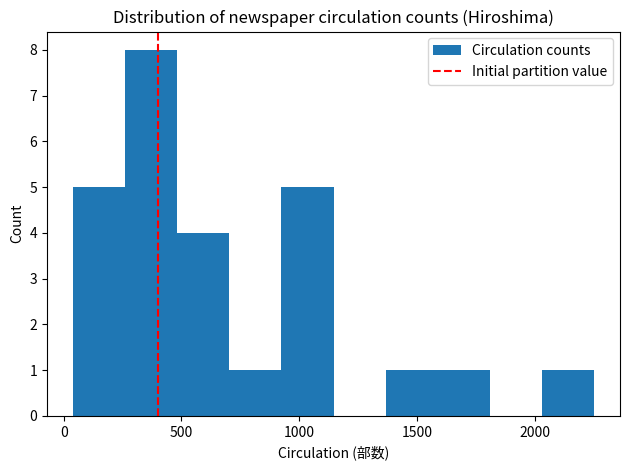

How tall is the bar that spans 1350 to 1600 on the x-axis? Neither the bar edges nor the heights are printed on the chart, so give them approximately, as read against the axes.

1